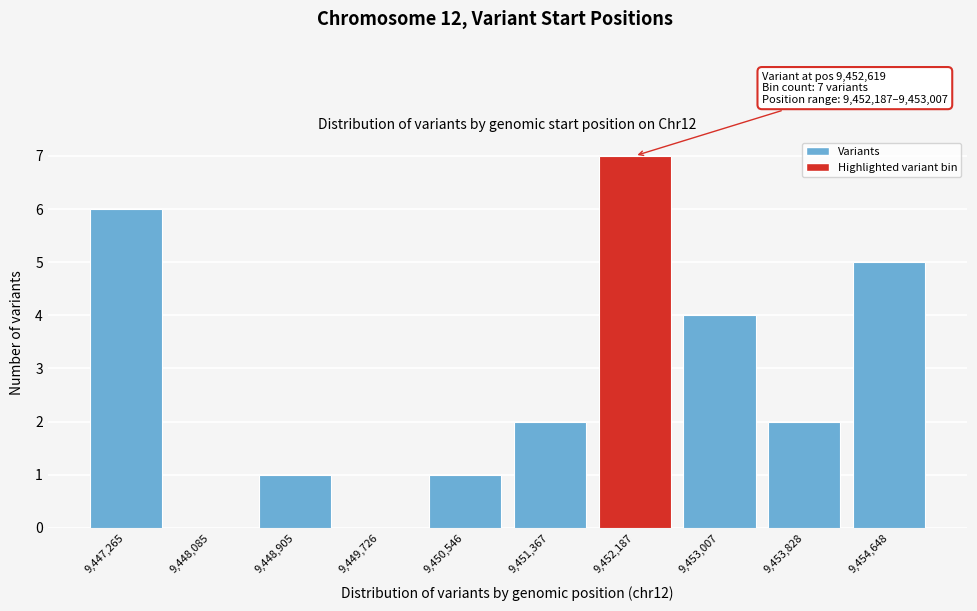

Reading left to right, extract all data points from this chart.

9,447,265=6	9,448,085=0	9,448,905=1	9,449,726=0	9,450,546=1	9,451,367=2	9,452,187=7	9,453,007=4	9,453,828=2	9,454,648=5